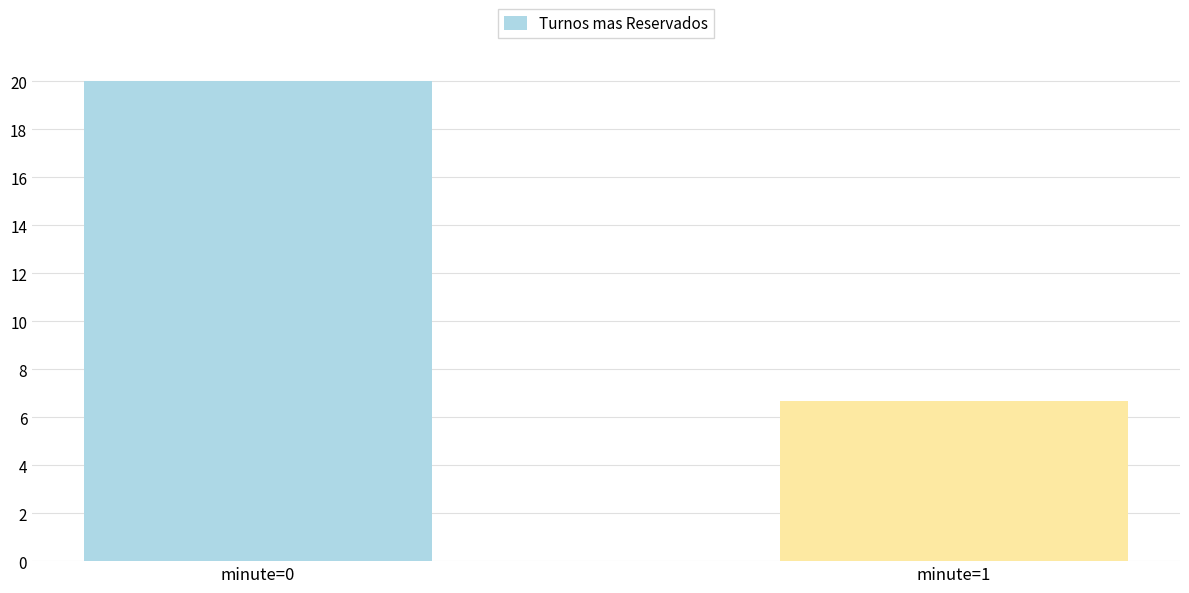

What is the change in value from minute=0 to minute=1?

-13.3